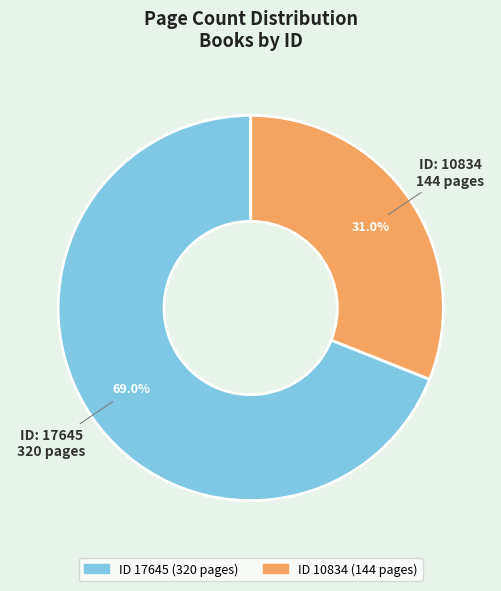

Does any single category account for the majority?

Yes